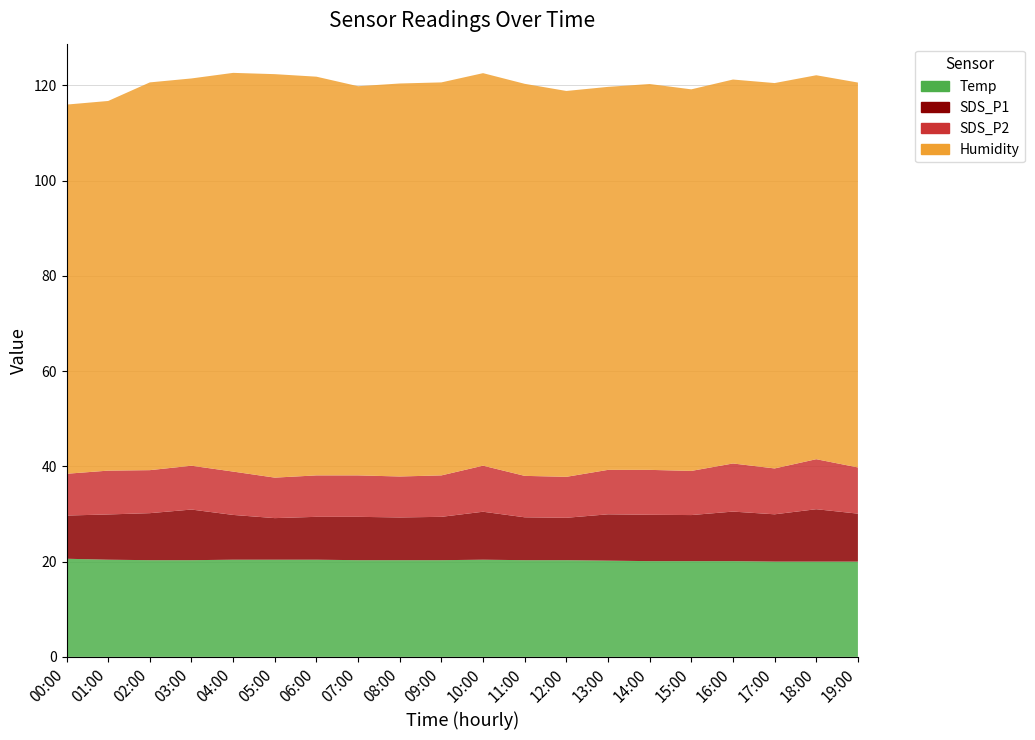

Reading right to left, transcribe all the data shown in this chart.

SDS_P1: 10.1	11.0	9.9	10.4	9.7	9.7	9.7	8.9	9.0	10.1	9.1	9.0	9.1	9.0	8.7	9.4	10.6	9.9	9.5	9.1
SDS_P2: 9.7	10.5	9.6	10.1	9.3	9.4	9.3	8.6	8.7	9.7	8.7	8.6	8.7	8.7	8.5	9.1	9.2	9.0	9.2	8.8
Temp: 20.0	20.0	20.0	20.1	20.1	20.1	20.2	20.3	20.3	20.4	20.3	20.3	20.3	20.4	20.4	20.4	20.3	20.3	20.4	20.6
Humidity: 80.8	80.6	80.9	80.6	80.1	81.0	80.4	81.0	82.3	82.4	82.5	82.5	81.7	83.7	84.7	83.7	81.3	81.4	77.6	77.5